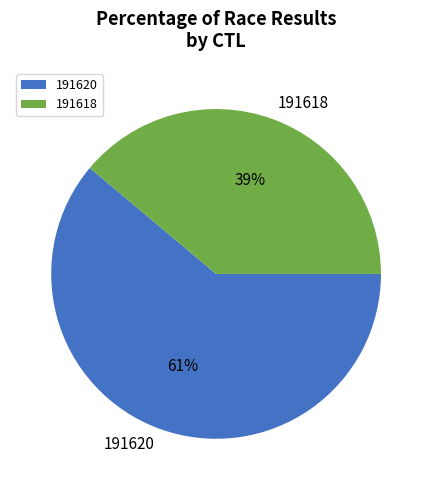

What is the smallest slice in the pie chart?

191618